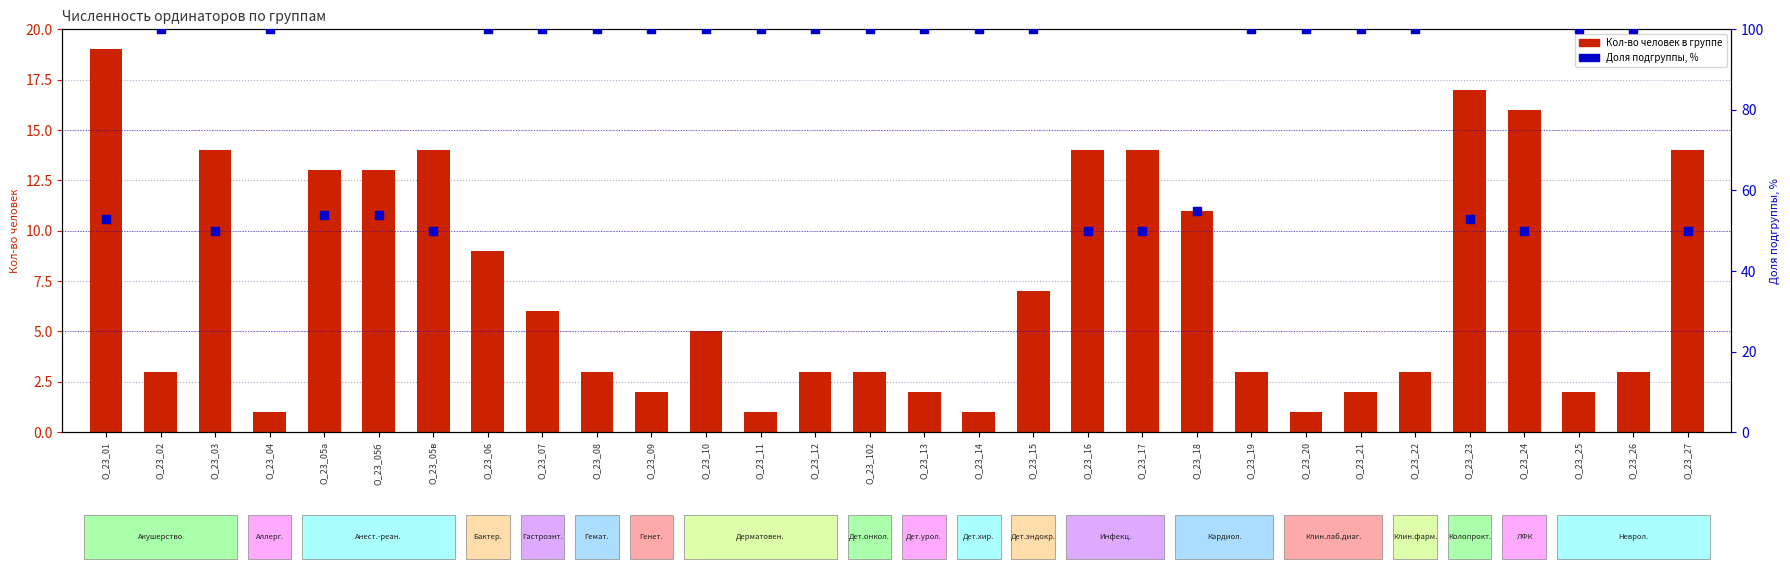

Which series reaches the minimum Y coordinate?

Кол-во человек в группе